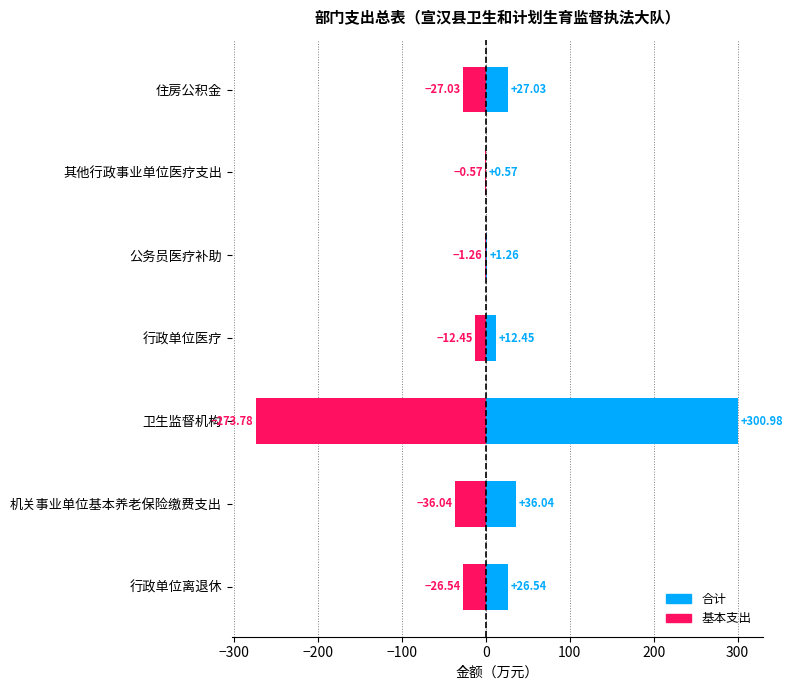

The 基本支出 series shows -2.7 at 行政单位医疗. True or false?

False